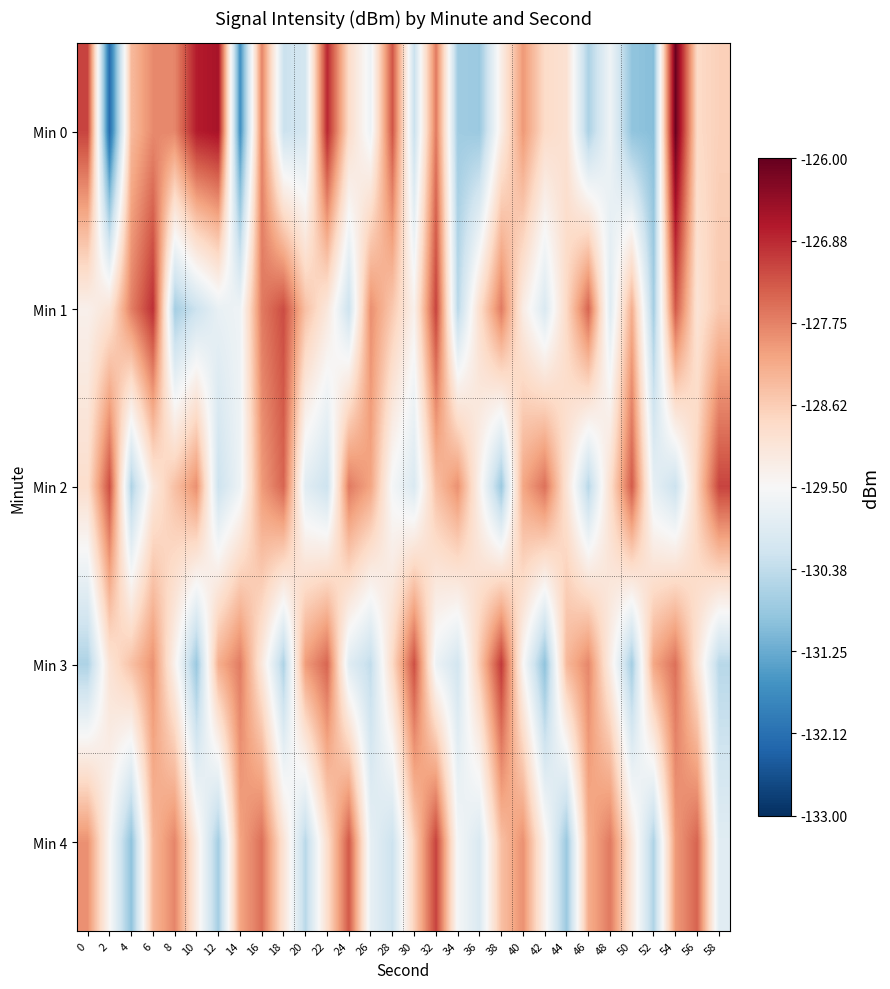

At which category is the sum across all series the highest?

54